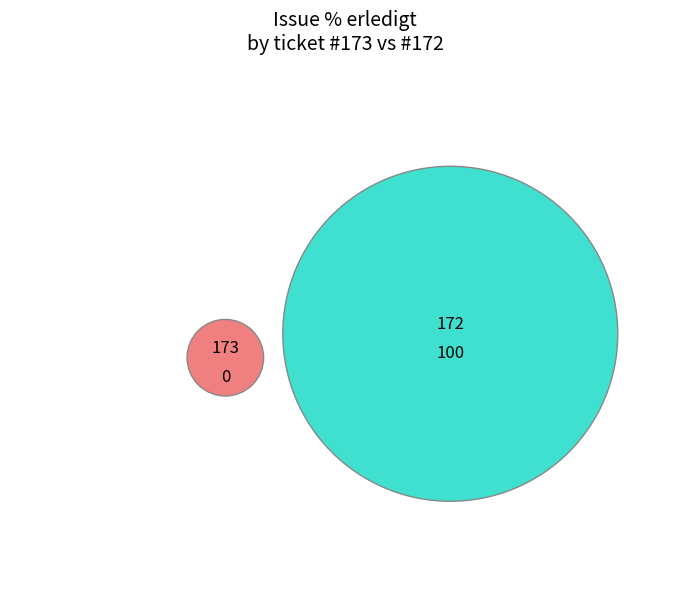

Do 173 and 172 together represent more than half of the pie?

Yes